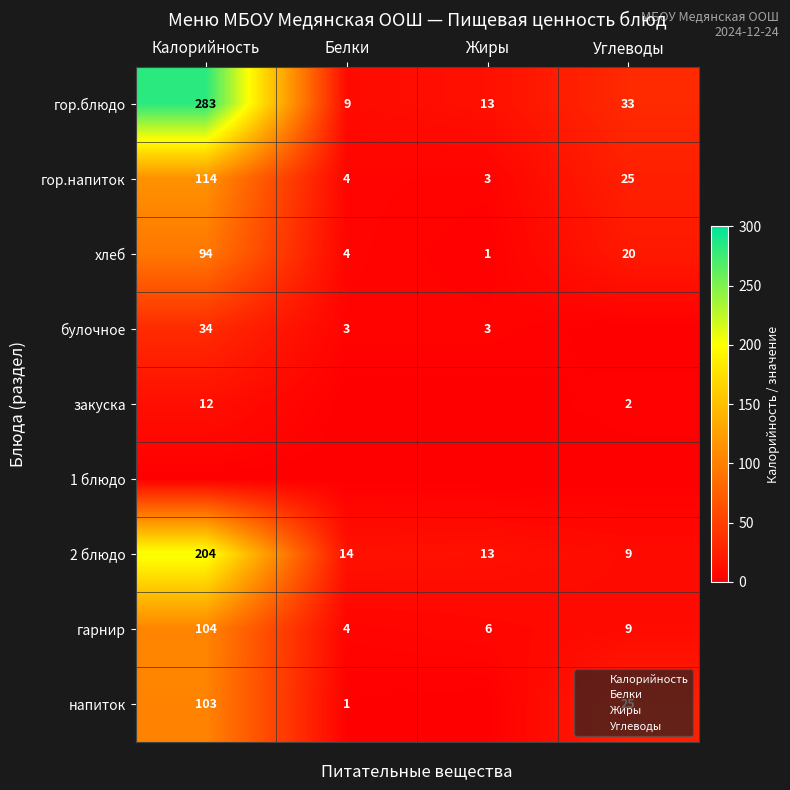

Rank the categories by напиток value from lowest to highest.

Жиры, Белки, Углеводы, Калорийность